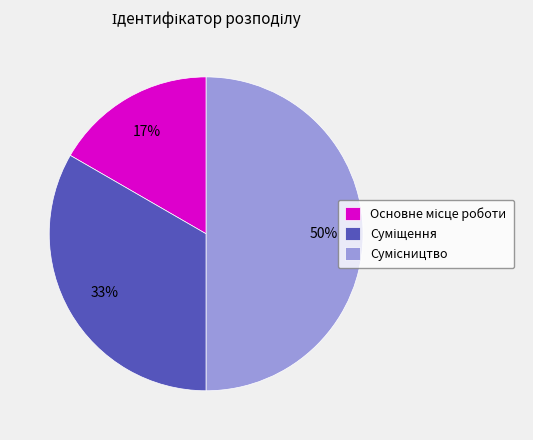

To the nearest percent, what is the average slice percentage?

33%